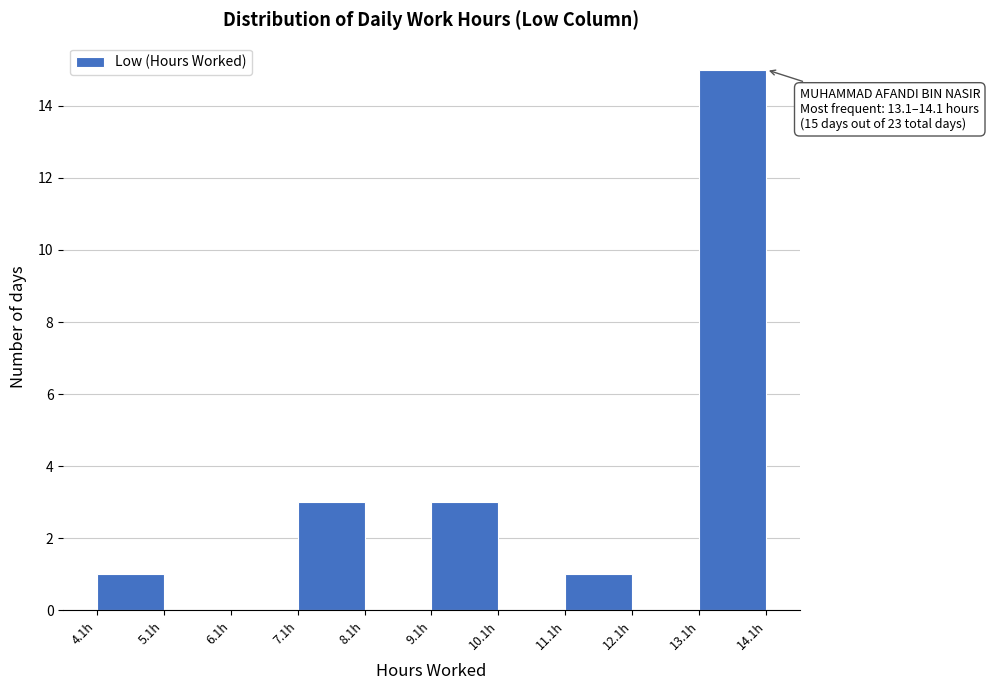

Which range on the x-axis has the tallest bar?

13 to 14